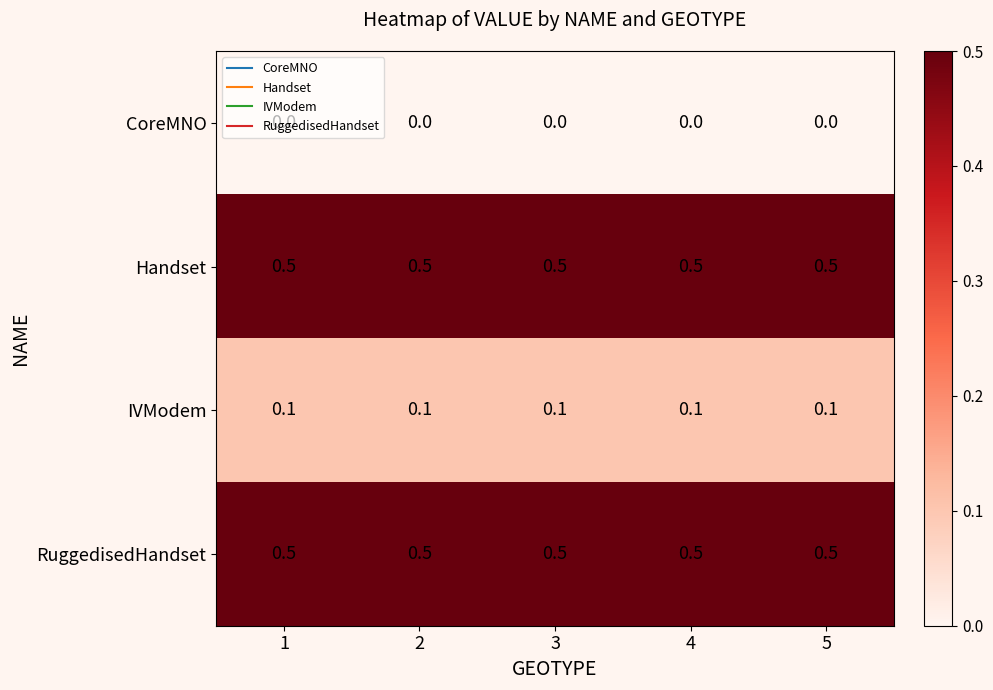

What is the sum of all RuggedisedHandset values?

2.5